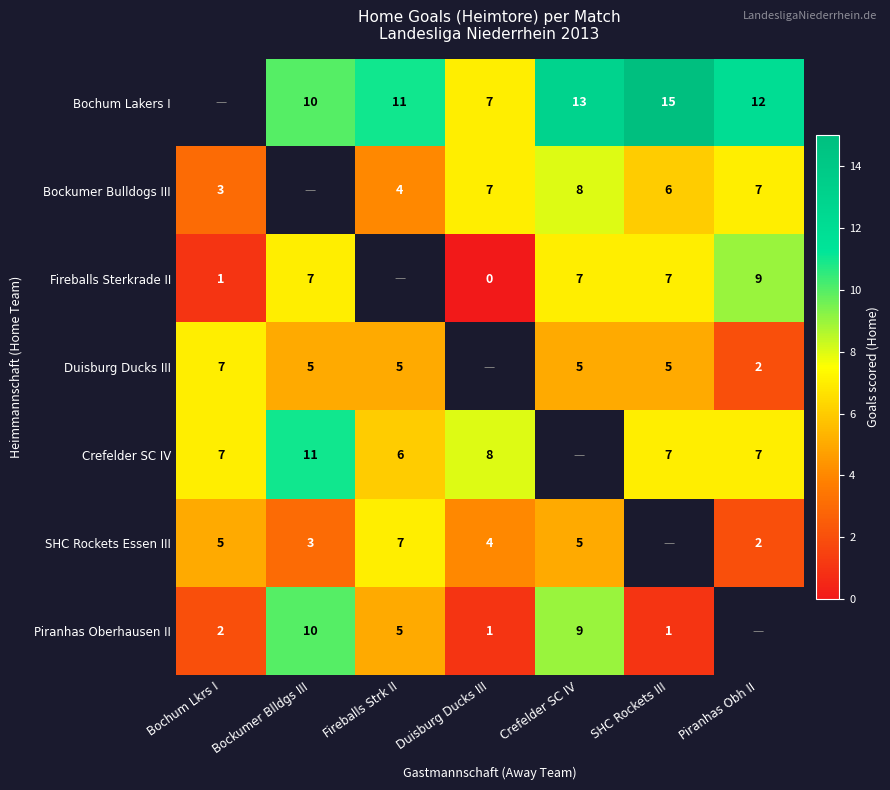

Is the value of Duisburg Ducks III at SHC Rockets III greater than the value of Bockumer Bulldogs III at Duisburg Ducks III?

No